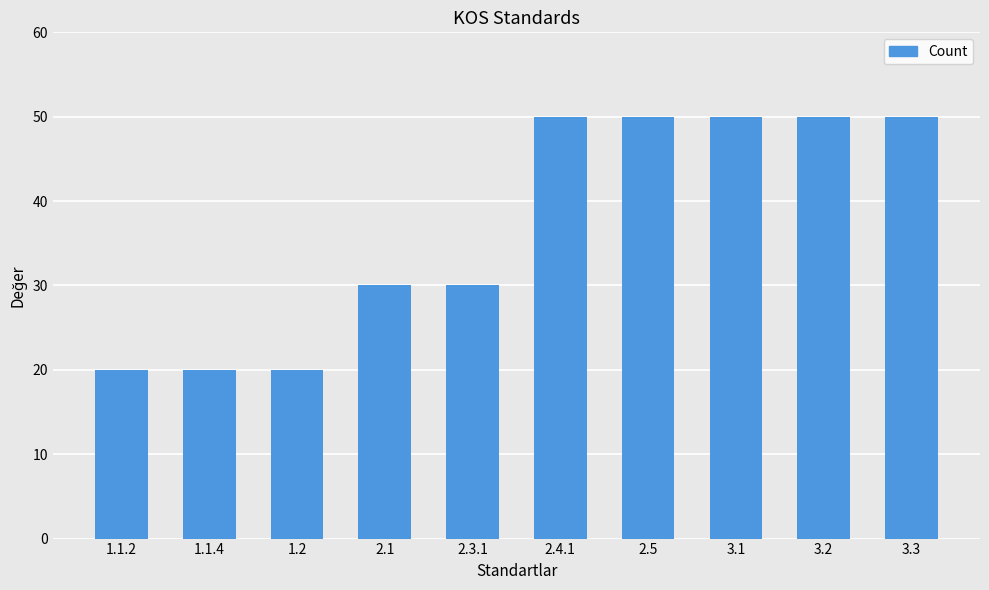

Reading left to right, what are all the values shown in this chart?

20	20	20	30	30	50	50	50	50	50